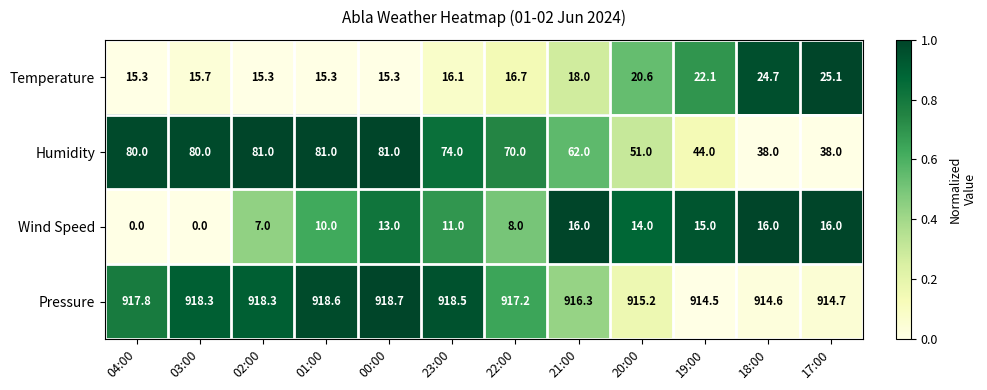

True or false: Temperature has a value of 24.0 at 02:00.

False